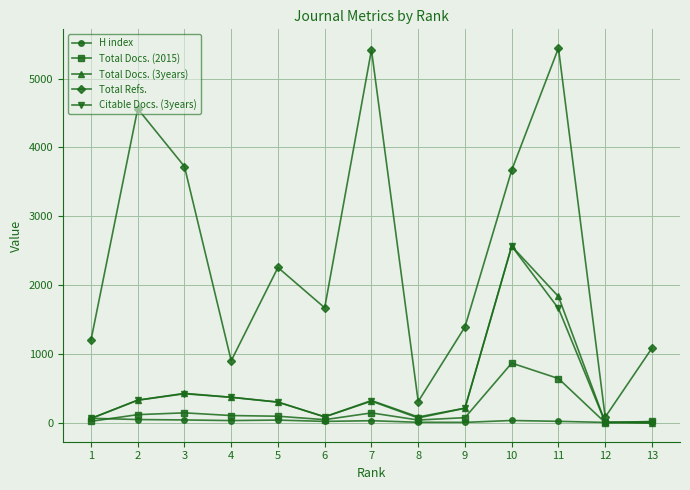

Which series changed the most between 7 and 10?

Citable Docs. (3years)